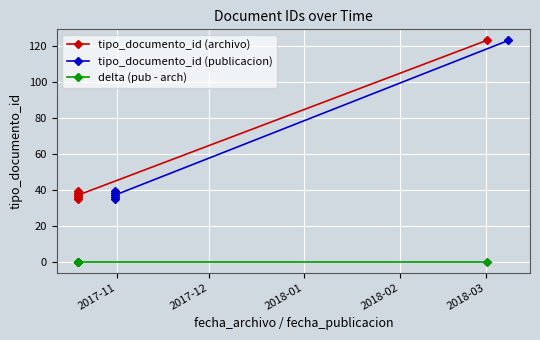

How many data points in tipo_documento_id (publicacion) are less than 38?

3